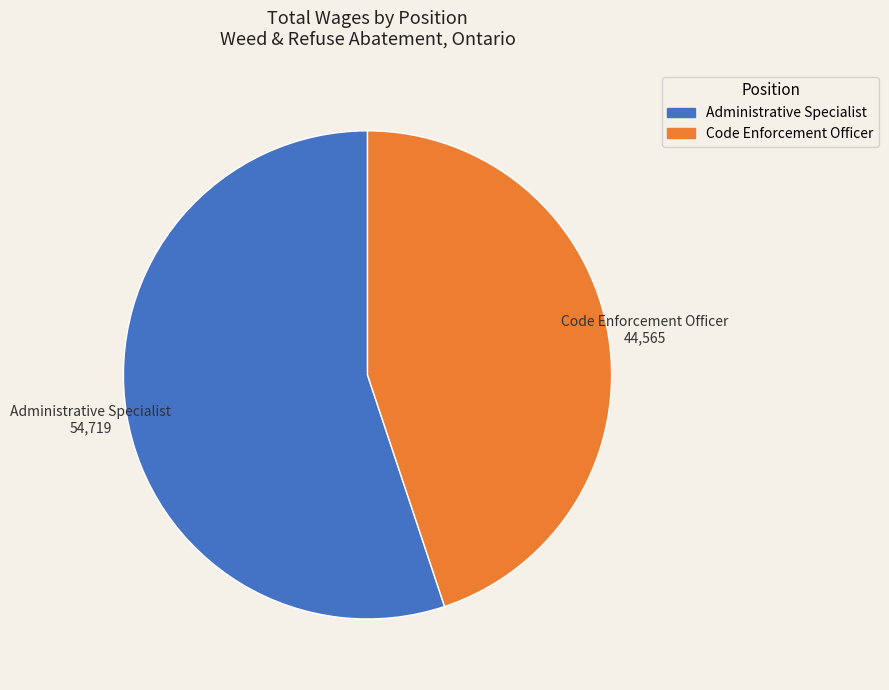

How many segments does this pie chart have?

2